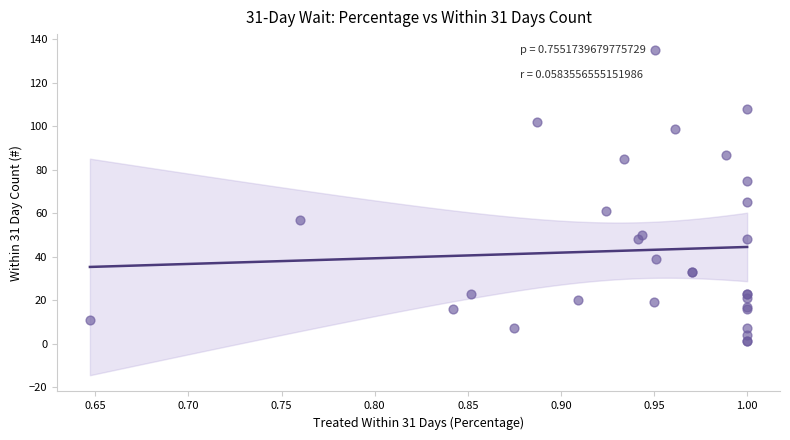

What Y value in the scatter plot is closest to 68?

65